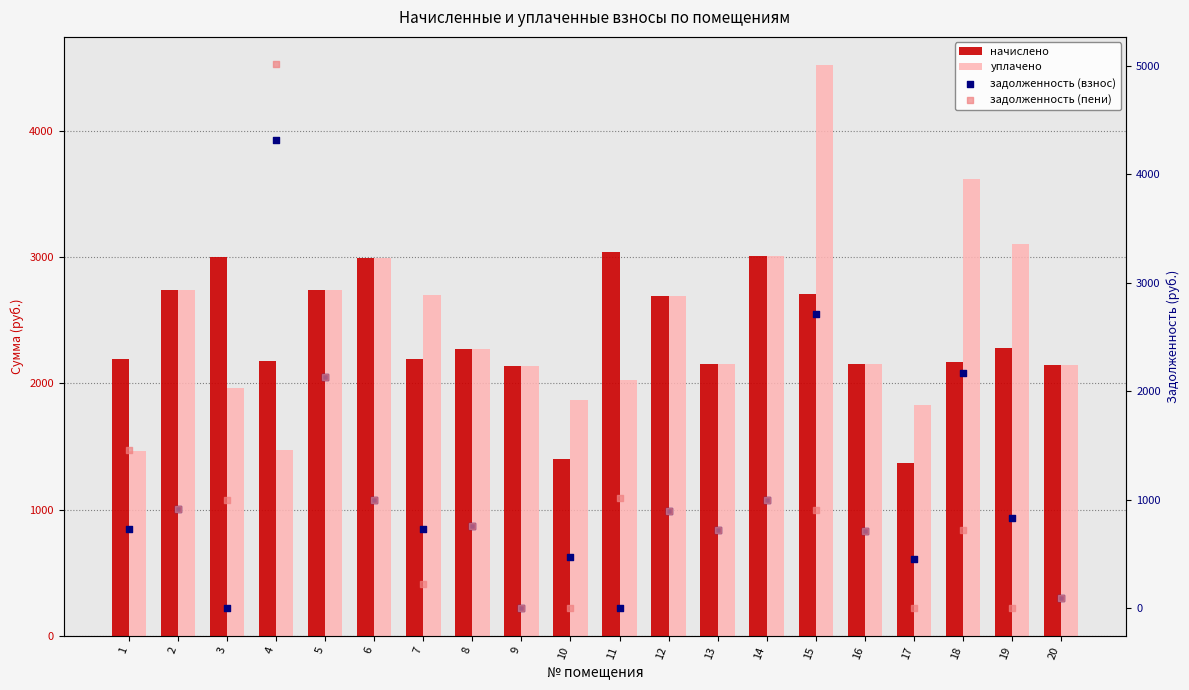

At which category is the sum across all series the highest?

4